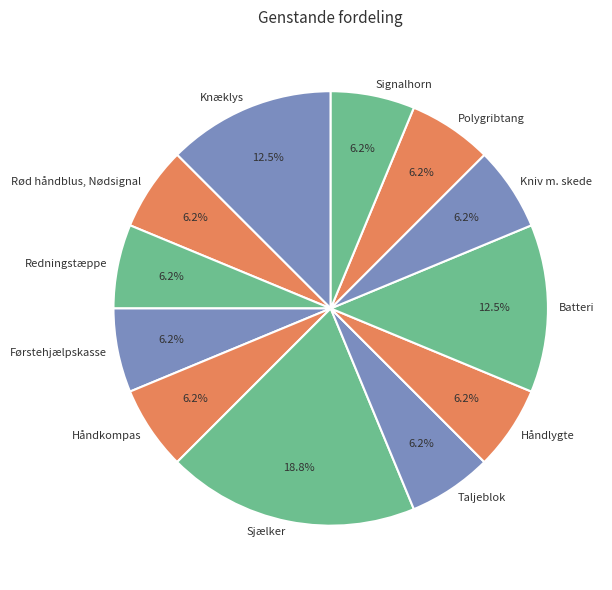

What is the largest slice in the pie chart?

Sjælker